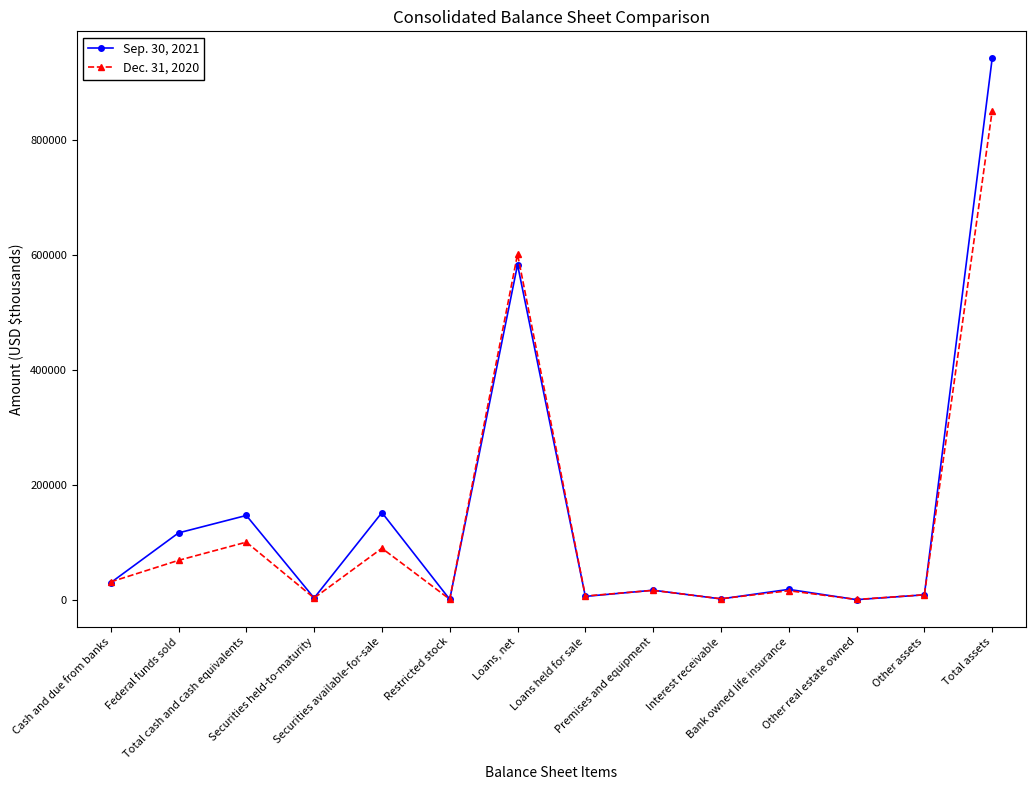

How many lines are shown in the chart?

2